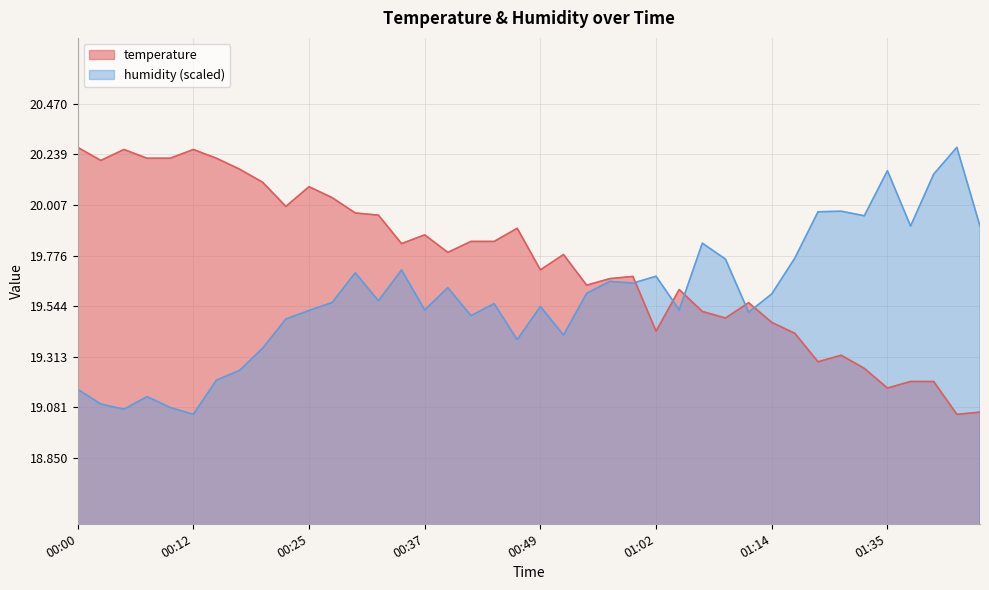

What is the difference between the maximum and minimum values in the temperature series?

1.2